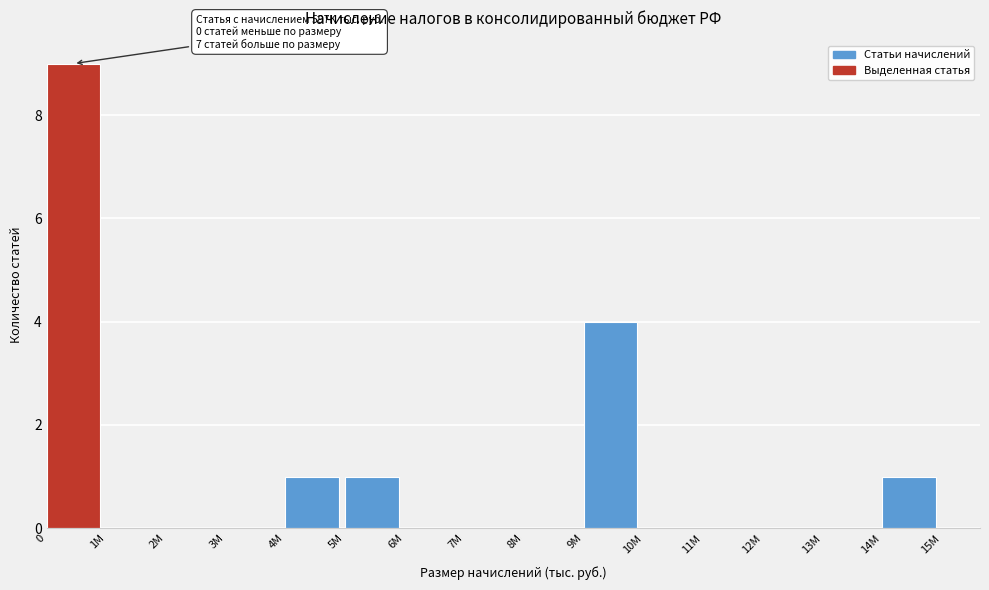

Reading left to right, extract all data points from this chart.

0=9	1M=0	2M=0	3M=0	4M=1	5M=1	6M=0	7M=0	8M=0	9M=4	10M=0	11M=0	12M=0	13M=0	14M=1